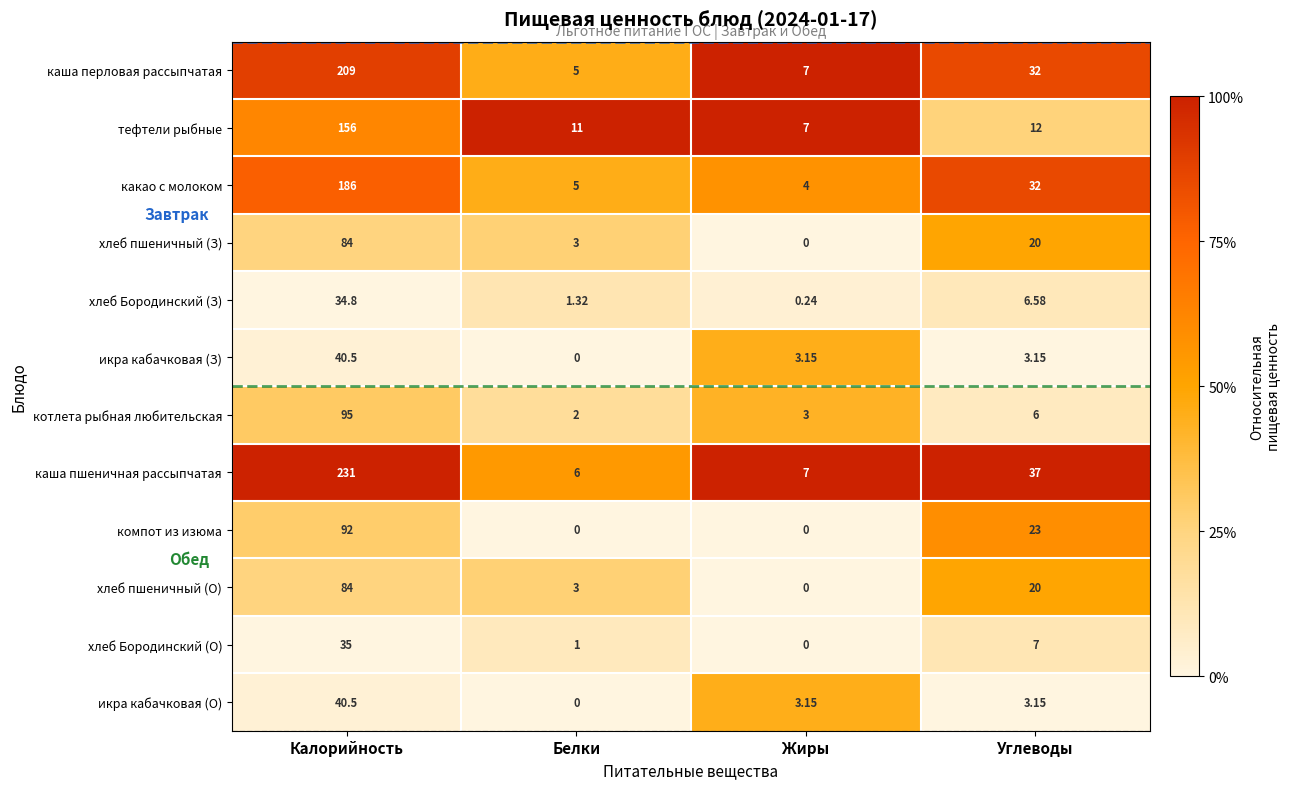

How many distinct data groups are displayed?

12